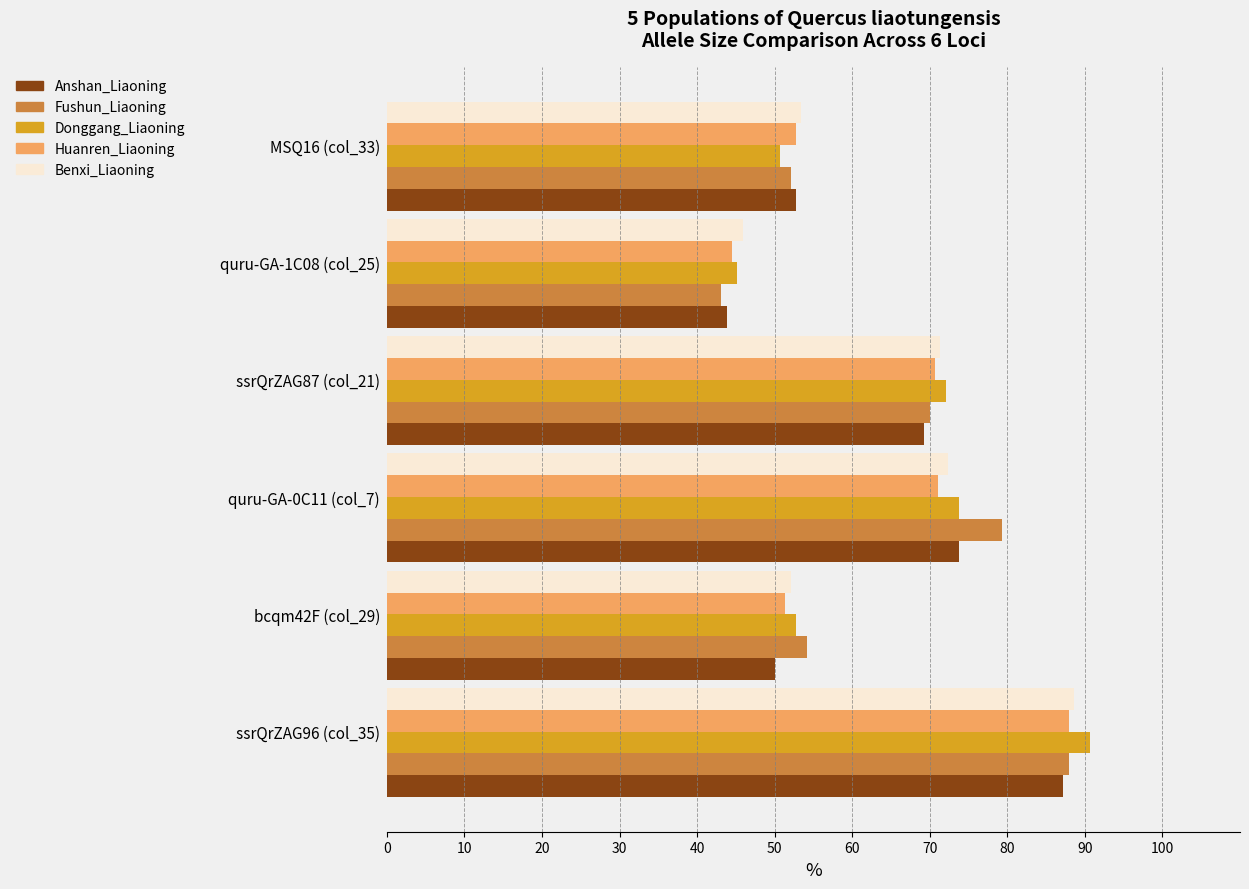

Is the value of Fushun_Liaoning at ssrQrZAG87 (col_21) greater than the value of Benxi_Liaoning at quru-GA-0C11 (col_7)?

No